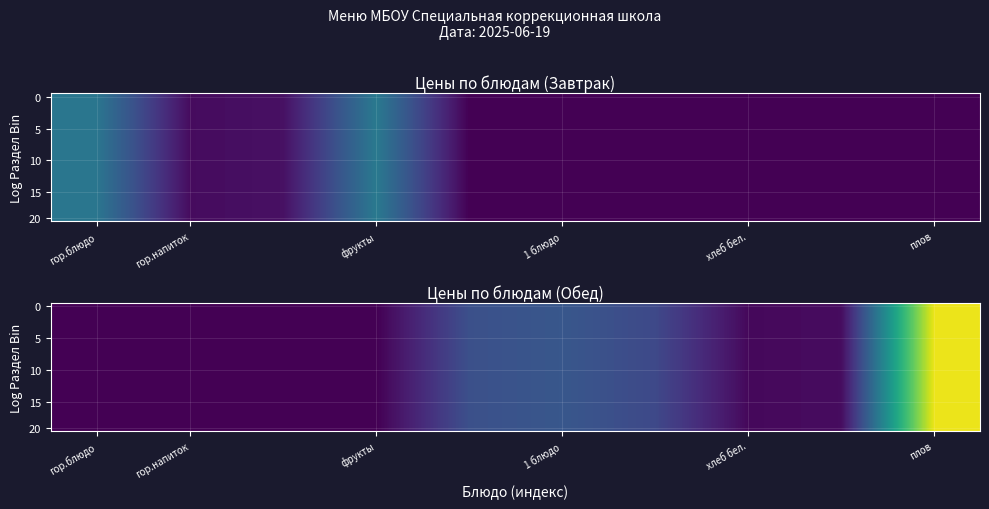

How many data points in 15 are less than 2?

5